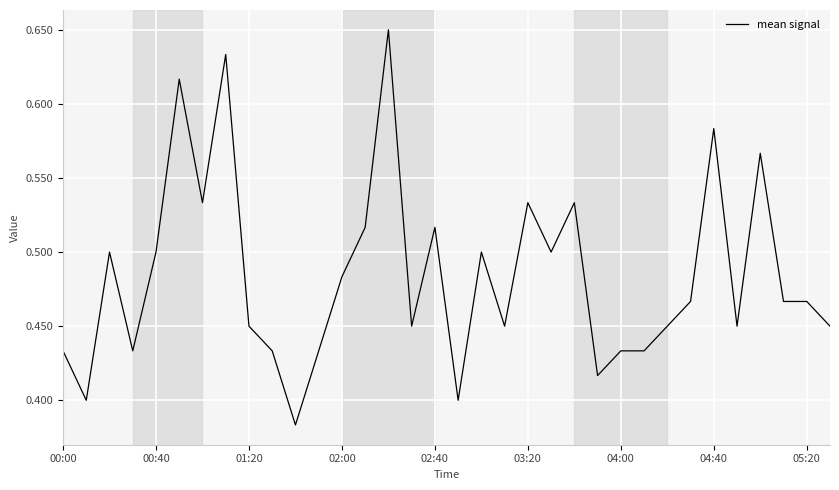

What is the difference between the maximum and minimum values?

0.3